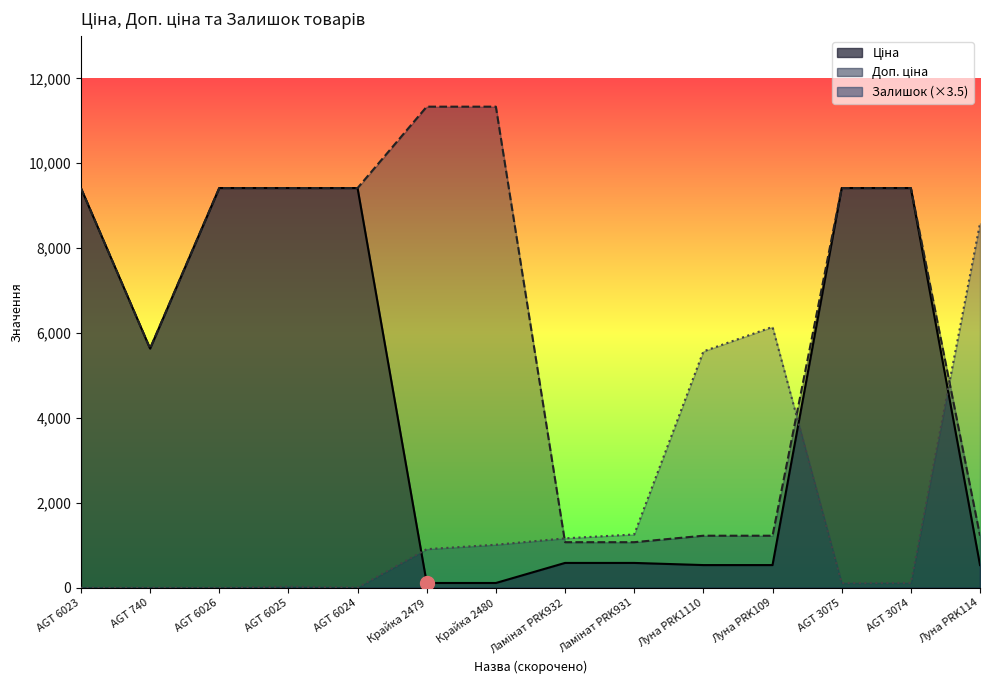

What is the sum of all Ціна values?

65142.1